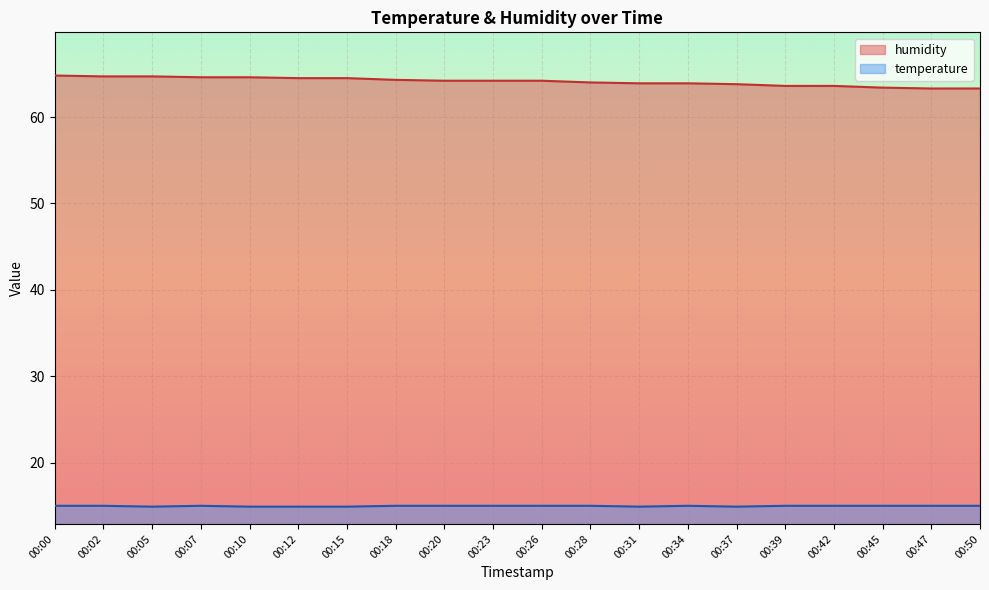

What is the approximate value of temperature at 00:34?

15.0